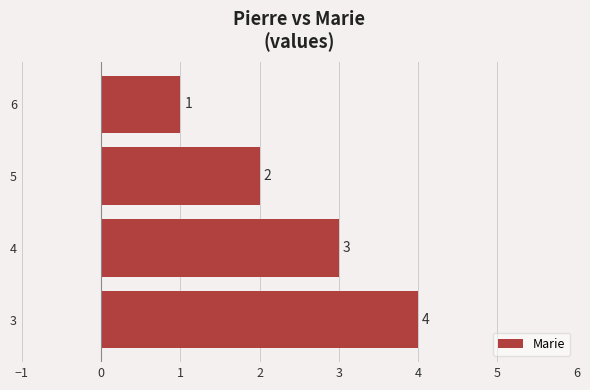

The value at 6 is 1. True or false?

True